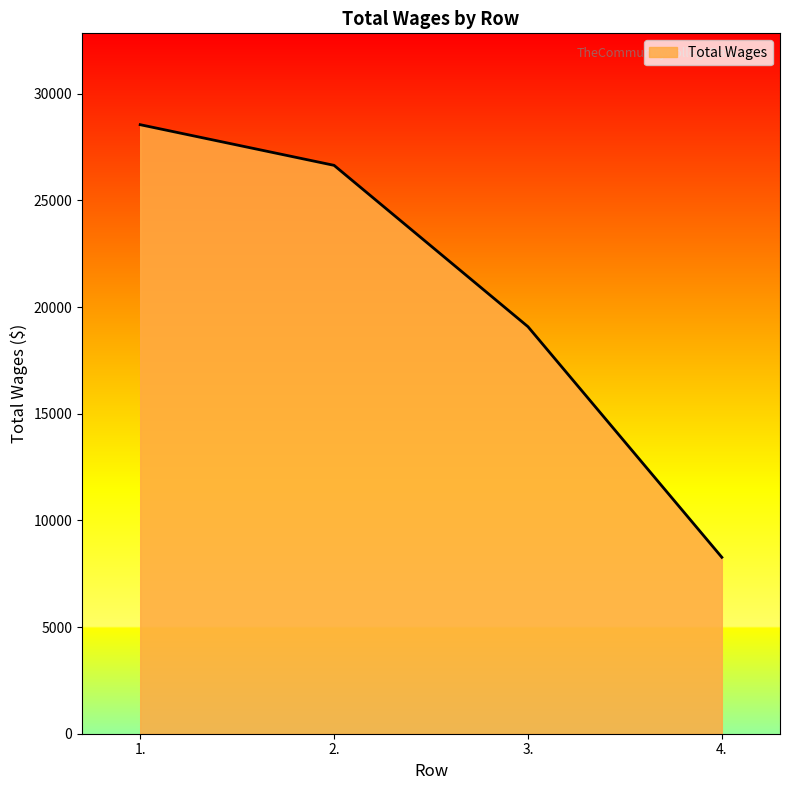

Which category has the highest value across all series?

1.